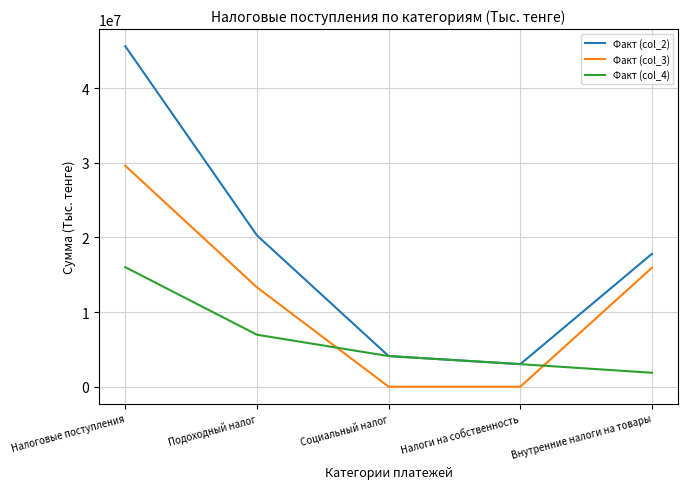

What is the maximum value shown in the chart?

45611725